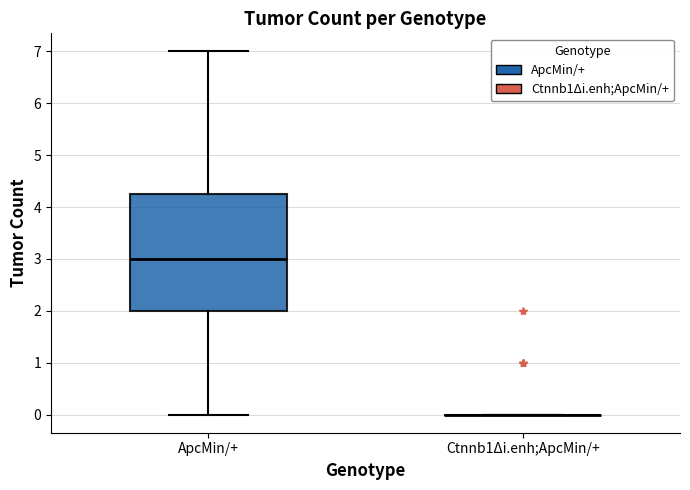

Reading left to right, read every box against the y-axis: the position of its median line, the range the box covers, and the ends of its whiskers. The values are not printed on the chart, so give them approximately, as read against the axis.

ApcMin/+: median 3.0, box 2.0 to 4.3, whiskers 0.0 to 7.0
Ctnnb1Δi.enh;ApcMin/+: box collapsed to a line at 0.0, whiskers 0.0 to 0.0